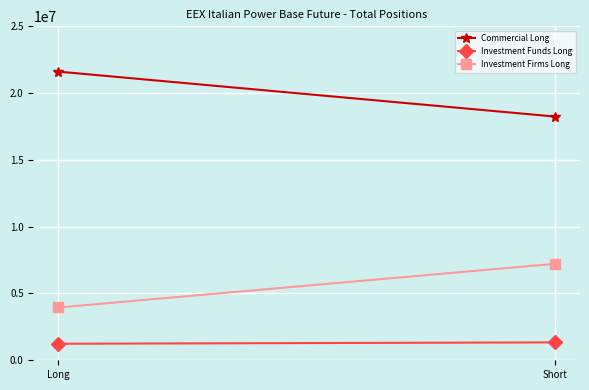

Rank the series at Short from highest to lowest value.

Commercial Long, Investment Firms Long, Investment Funds Long